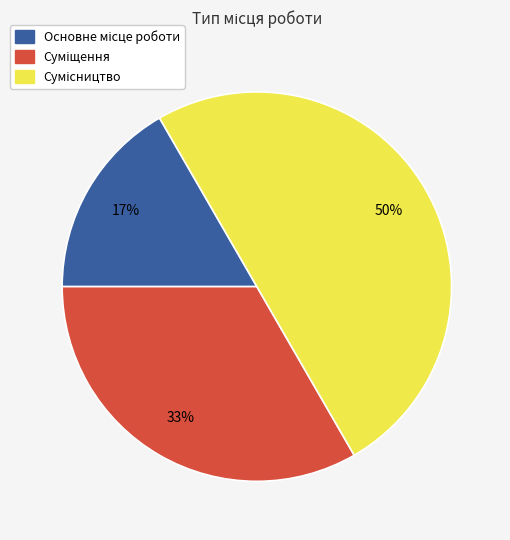

To the nearest percent, what is the average slice percentage?

33%